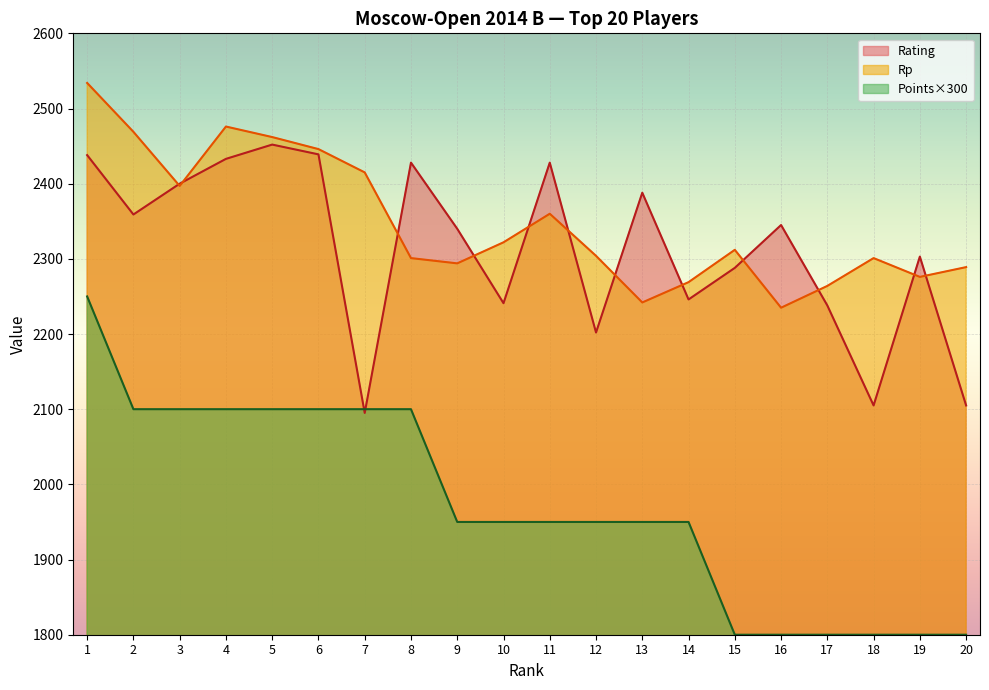

How many data points in Points are above 1950?

8